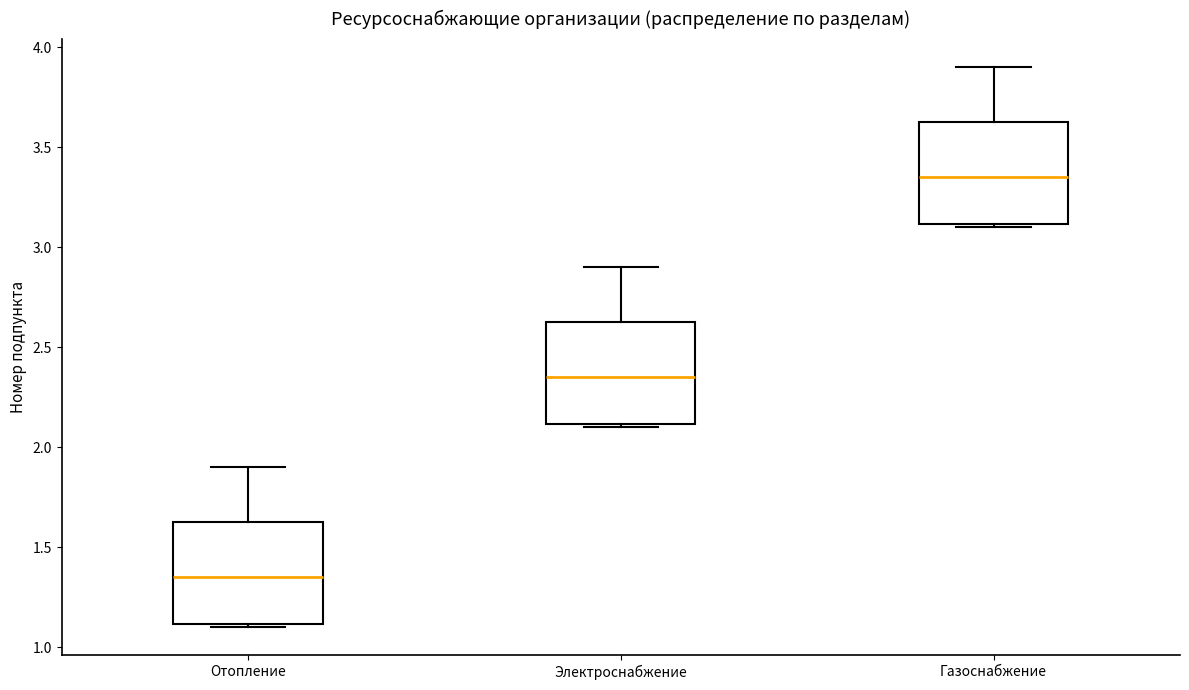

Where is the upper edge of the box for Отопление on the y-axis? The values are not printed on the chart, so give them approximately, as read against the axis.

1.65